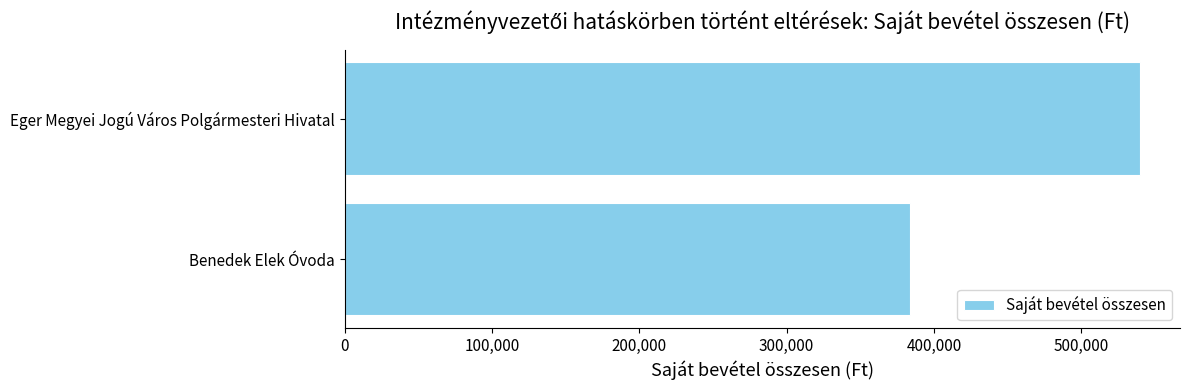

What is the ratio of the value at Benedek Elek Óvoda to the value at Eger Megyei Jogú Város Polgármesteri Hivatal?

0.7